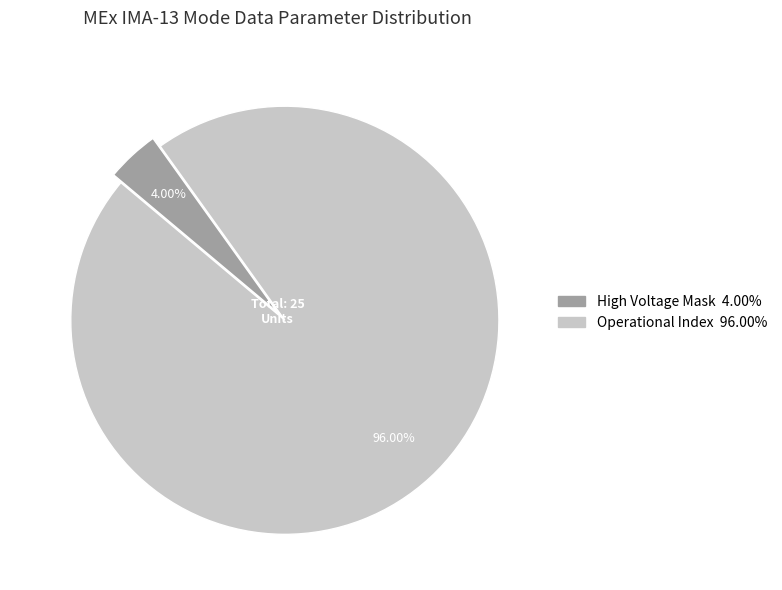

Is there a majority slice in this chart?

Yes